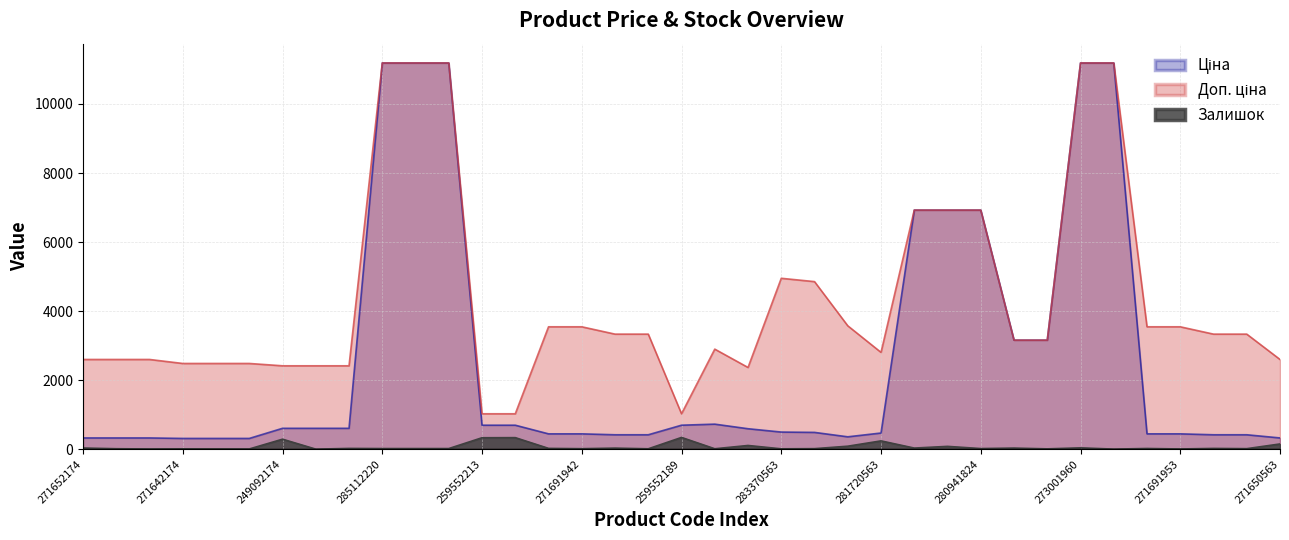

True or false: Залишок and Доп. ціна cross at least once.

False